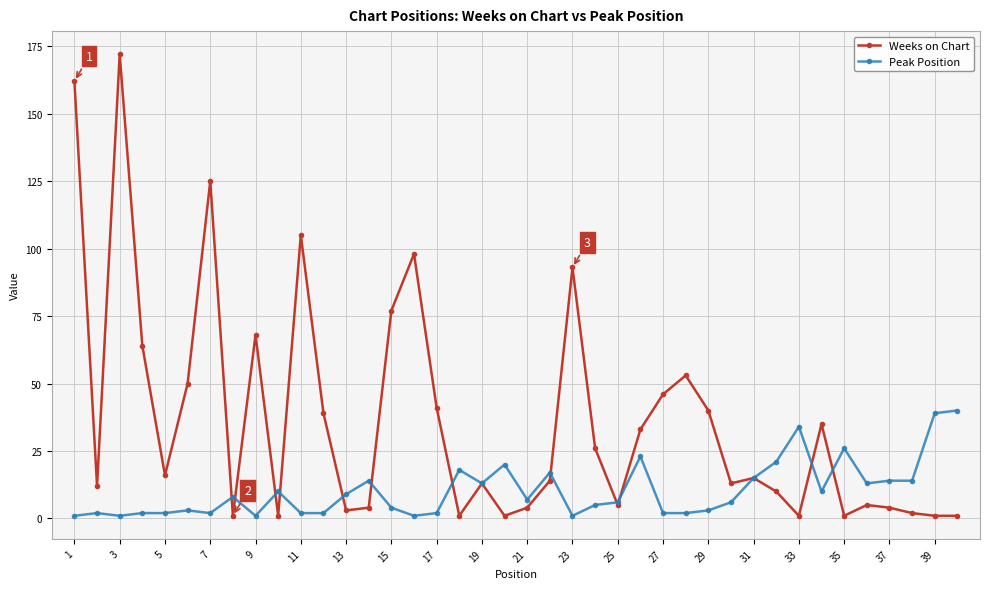

What is the value of the Peak Position point at the 32nd from the left?

21